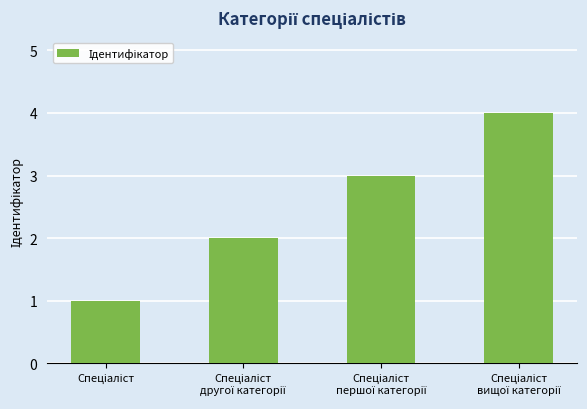

What is the difference between the maximum and minimum values?

3